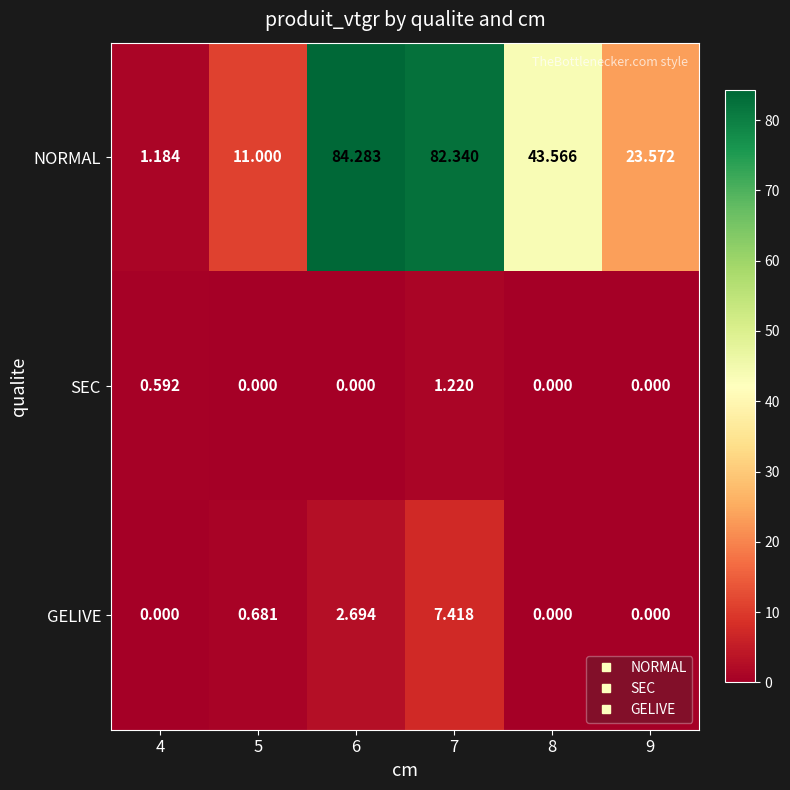

Rank the series by their maximum value, from lowest to highest.

SEC, GELIVE, NORMAL